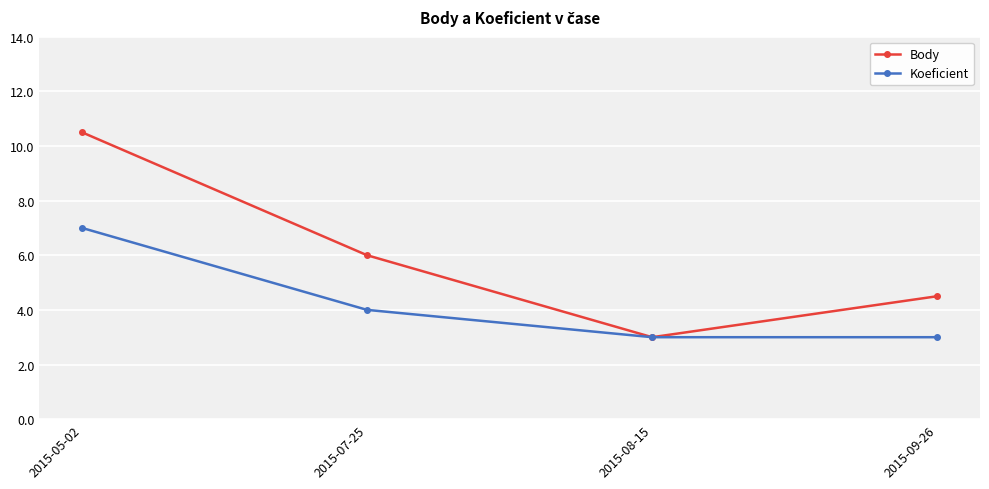

Rank the series at 2015-07-25 from lowest to highest value.

Koeficient, Body